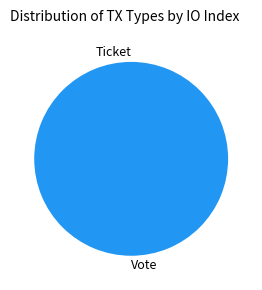

Do Ticket and Vote together represent more than half of the pie?

Yes